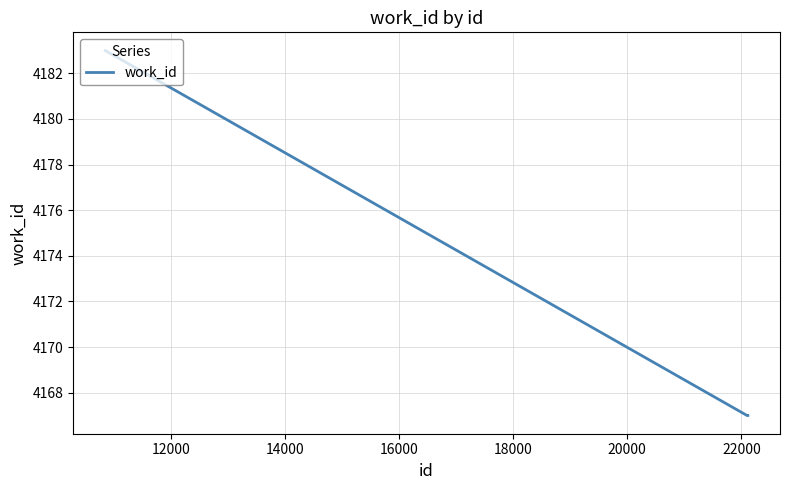

What is the maximum value shown in the chart?

4183